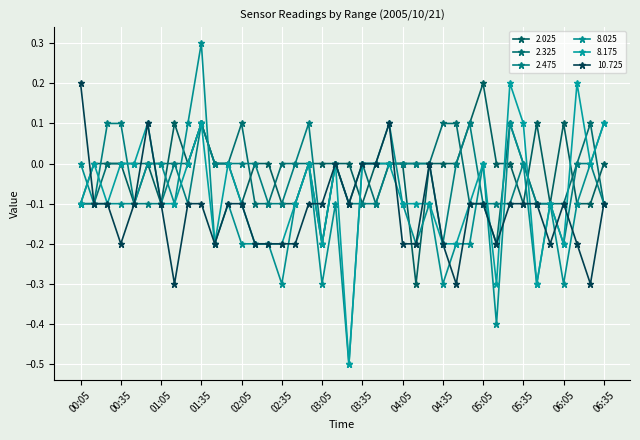

Reading left to right, extract all data points from this chart.

2.025: -0.1	0.0	-0.0	0.0	-0.1	-0.0	-0.1	0.1	0.0	0.1	0.0	0.0	-0.1	-0.0	-0.0	-0.1	-0.1	0.0	0.0	-0.0	0.0	-0.1	-0.0	0.0	0.0	-0.3	0.0	-0.0	0.0	0.1	0.2	-0.0	0.0	-0.1	0.1	-0.1	0.1	-0.1	-0.1	-0.0
2.325: -0.1	-0.1	0.0	0.0	-0.0	-0.0	-0.0	-0.0	-0.0	0.1	-0.0	0.0	0.1	-0.1	-0.1	-0.0	0.0	-0.0	-0.2	-0.0	-0.1	0.0	-0.1	0.0	0.0	0.0	0.0	0.1	0.1	-0.1	-0.1	-0.2	0.1	0.0	-0.1	-0.1	-0.1	0.0	0.1	-0.1
2.475: -0.1	-0.1	0.1	0.1	-0.1	-0.1	-0.1	-0.0	-0.1	0.1	-0.0	-0.0	-0.0	-0.0	-0.1	-0.1	0.0	0.1	-0.2	-0.0	-0.1	-0.1	-0.1	0.0	0.0	-0.0	-0.0	-0.2	0.0	0.1	-0.1	-0.1	-0.1	-0.0	-0.1	-0.1	-0.2	0.0	0.0	-0.1
8.025: -0.0	-0.1	-0.1	-0.1	-0.1	0.0	-0.0	-0.1	0.1	0.3	-0.2	-0.1	-0.2	-0.2	-0.2	-0.3	-0.1	-0.0	-0.3	-0.1	-0.5	0.0	0.0	0.1	-0.1	-0.2	-0.1	-0.3	-0.2	-0.2	-0.0	-0.4	0.1	-0.0	-0.3	-0.1	-0.3	-0.1	0.0	0.1
8.175: -0.1	-0.0	-0.1	-0.0	0.0	0.1	-0.1	-0.1	-0.0	0.1	-0.2	-0.0	-0.1	-0.2	-0.2	-0.2	-0.1	-0.0	-0.2	0.0	-0.5	0.0	0.0	0.0	-0.1	-0.1	-0.1	-0.2	-0.2	-0.1	-0.0	-0.3	0.2	0.1	-0.3	-0.1	-0.2	0.2	0.0	0.1
10.725: 0.2	-0.1	-0.1	-0.2	-0.1	0.1	-0.1	-0.3	-0.1	-0.1	-0.2	-0.1	-0.1	-0.2	-0.2	-0.2	-0.2	-0.1	-0.1	0.0	-0.1	0.0	0.0	0.1	-0.2	-0.2	0.0	-0.2	-0.3	-0.1	-0.1	-0.2	-0.1	-0.1	-0.1	-0.2	-0.1	-0.2	-0.3	-0.1